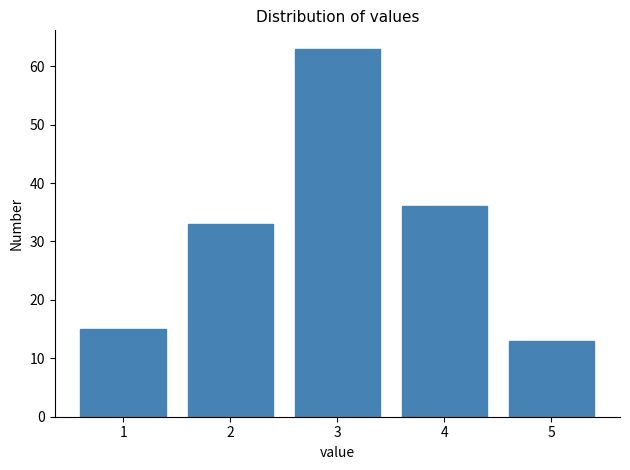

Reading left to right, list every bar in this chart as the range it spans on the x-axis followed by its height. The values are not printed on the chart, so give them approximately, as read against the axis.

0.5 to 1.5: 15
1.5 to 2.5: 33
2.5 to 3.5: 63
3.5 to 4.5: 36
4.5 to 5.5: 13